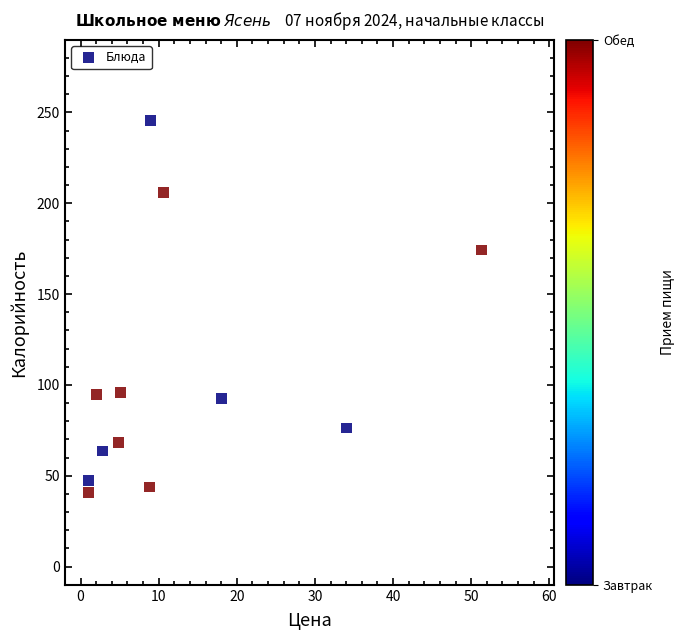

What is the range of Y values (max minus min)?

204.9